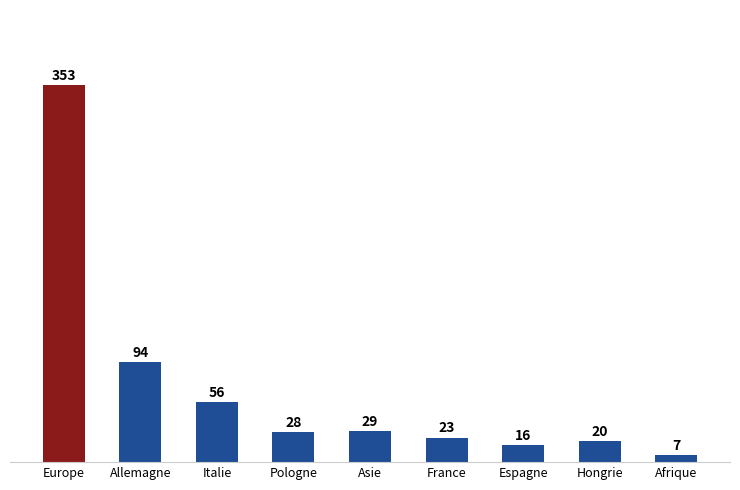

Does the chart contain any negative values?

No